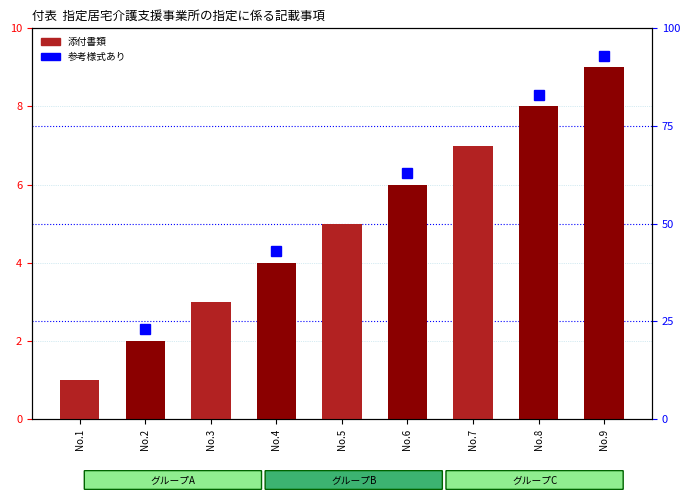

What is the value of the 7th bar from the left?

7